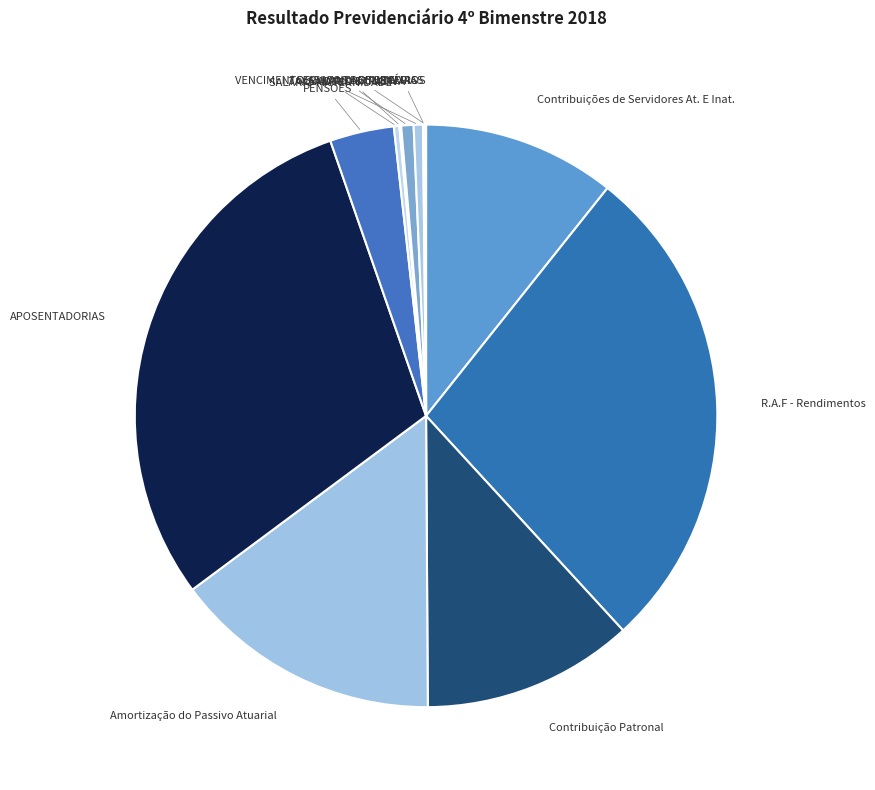

Is it true that Amortização do Passivo Atuarial is 26% of the pie?

False